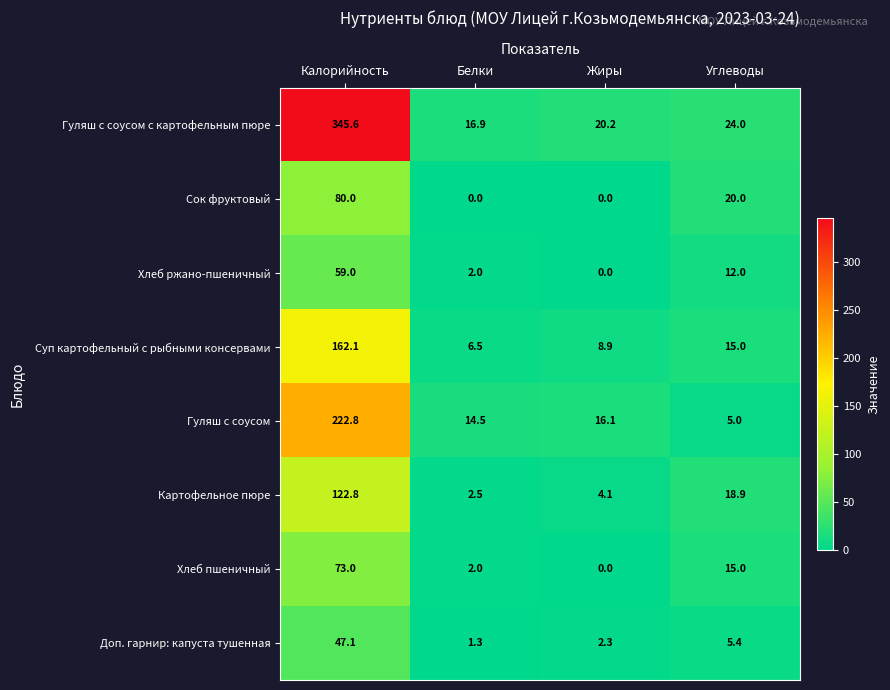

Which series has the widest spread of values?

Гуляш с соусом с картофельным пюре